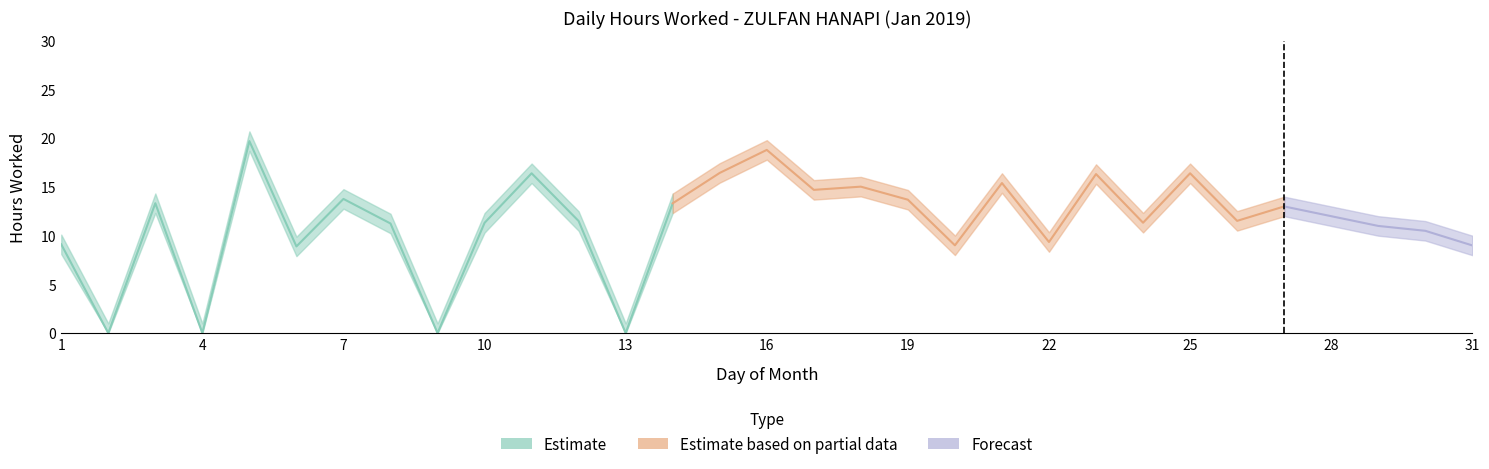

Where is the first local maximum for lower_estimate?

3